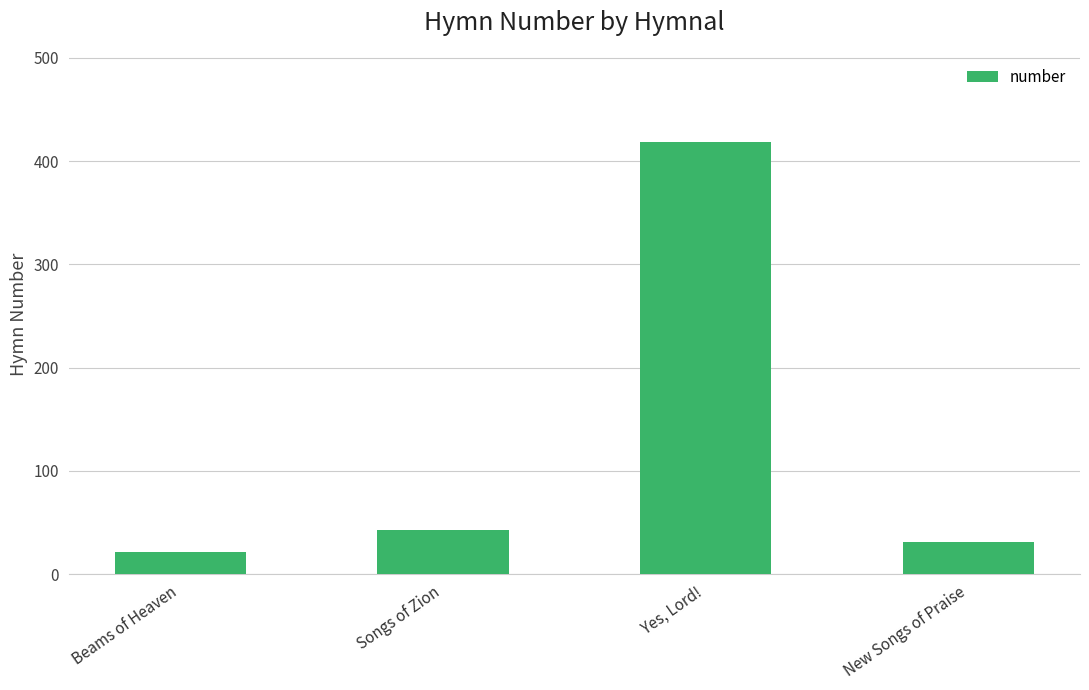

What is the sum of all values?

514